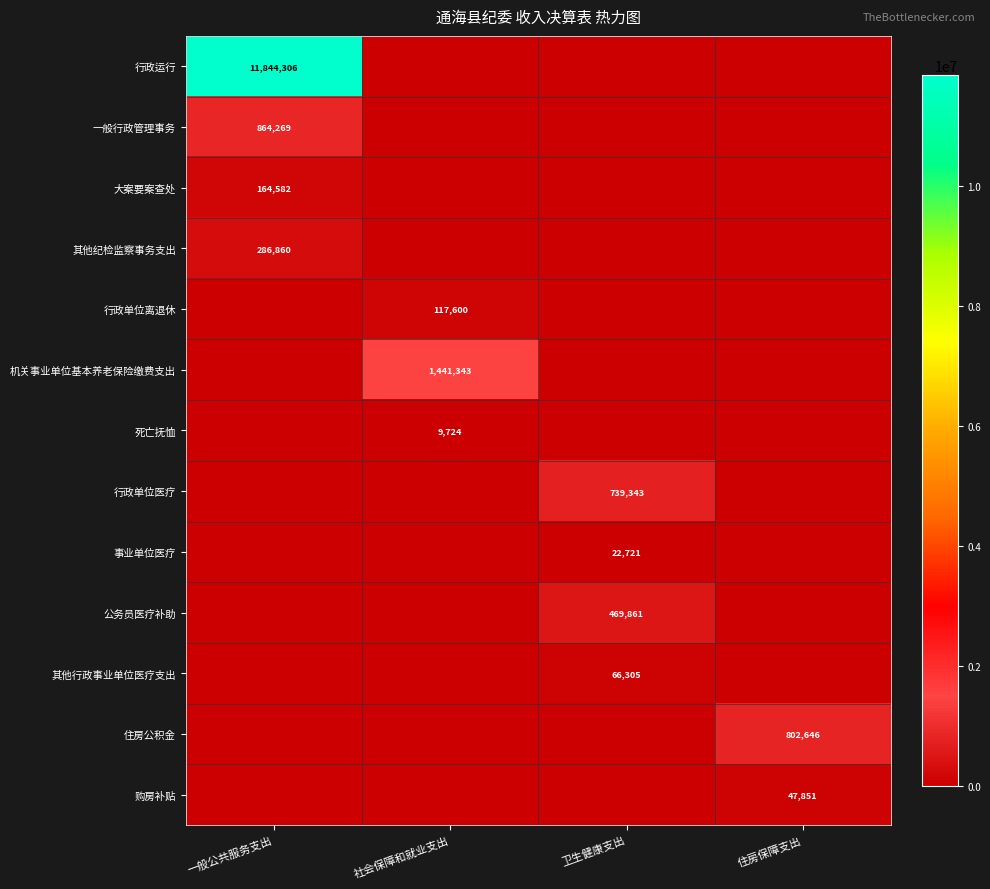

At how many categories does at least one series exceed 5644644?

1